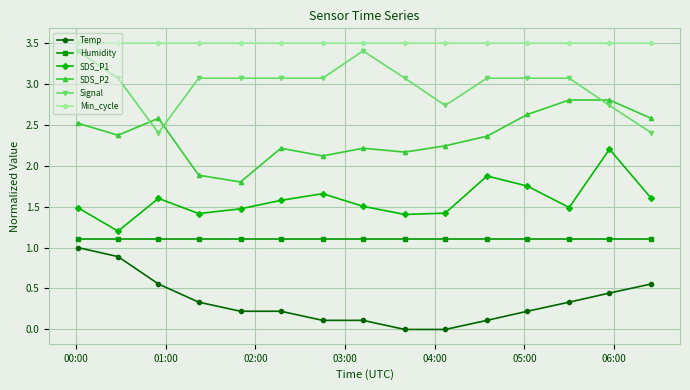

What is the sum of all Signal values?

44.7